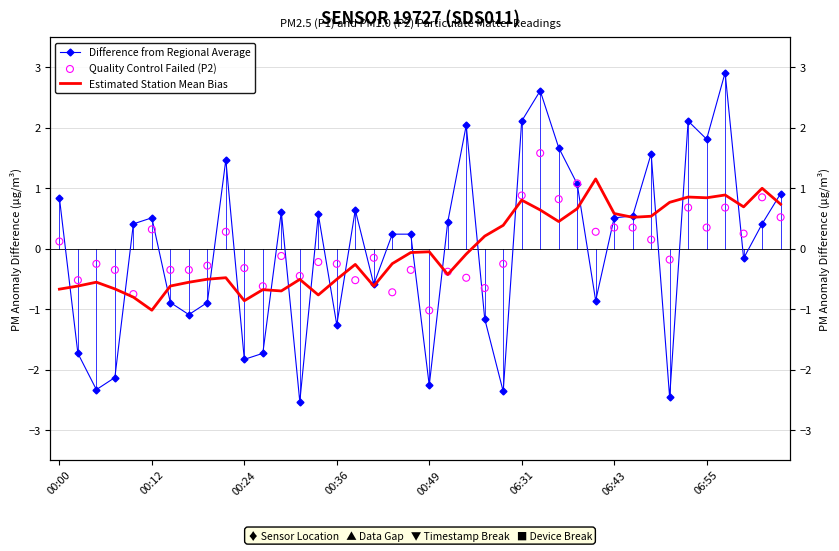

At how many categories does at least one series exceed 0?

28